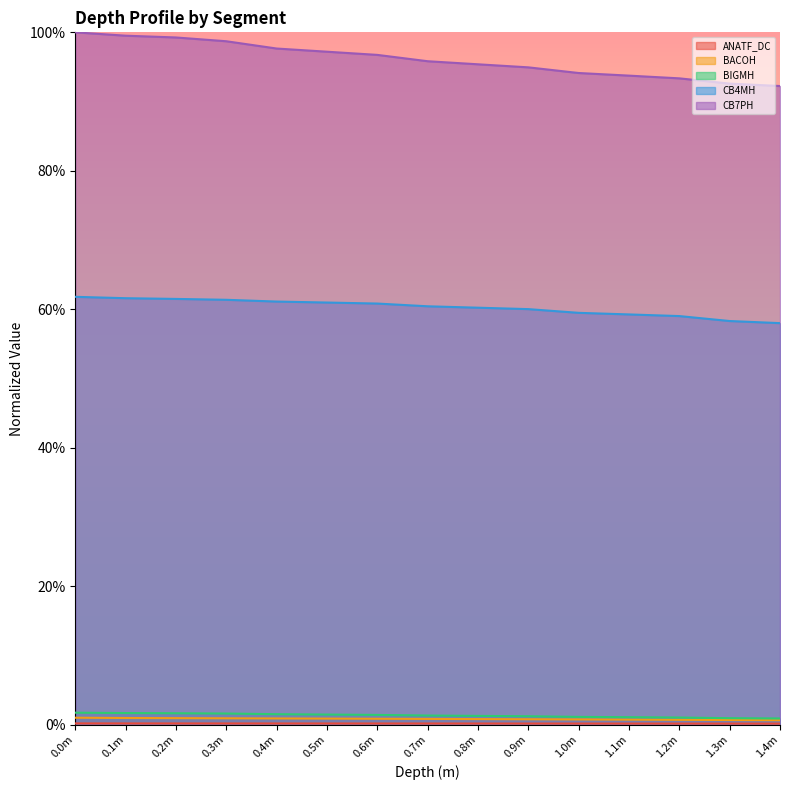

True or false: CB7PH and ANATF_DC intersect in this chart.

False